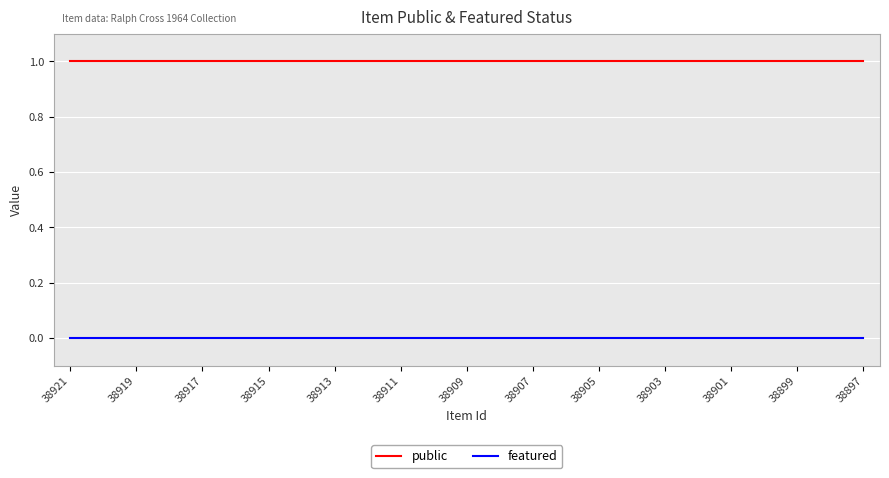

Which series has the largest total across all categories?

public